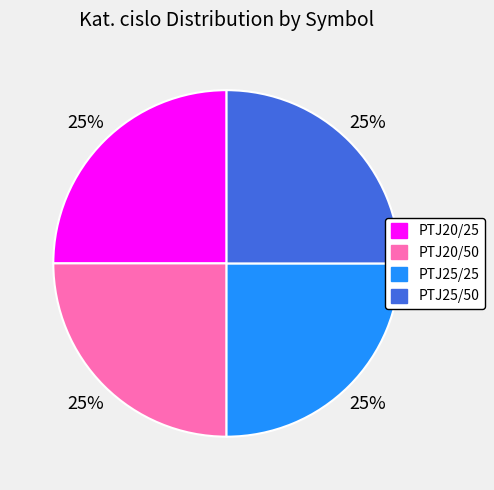

What percentage is the PTJ20/25 slice, to the nearest percent?

25%